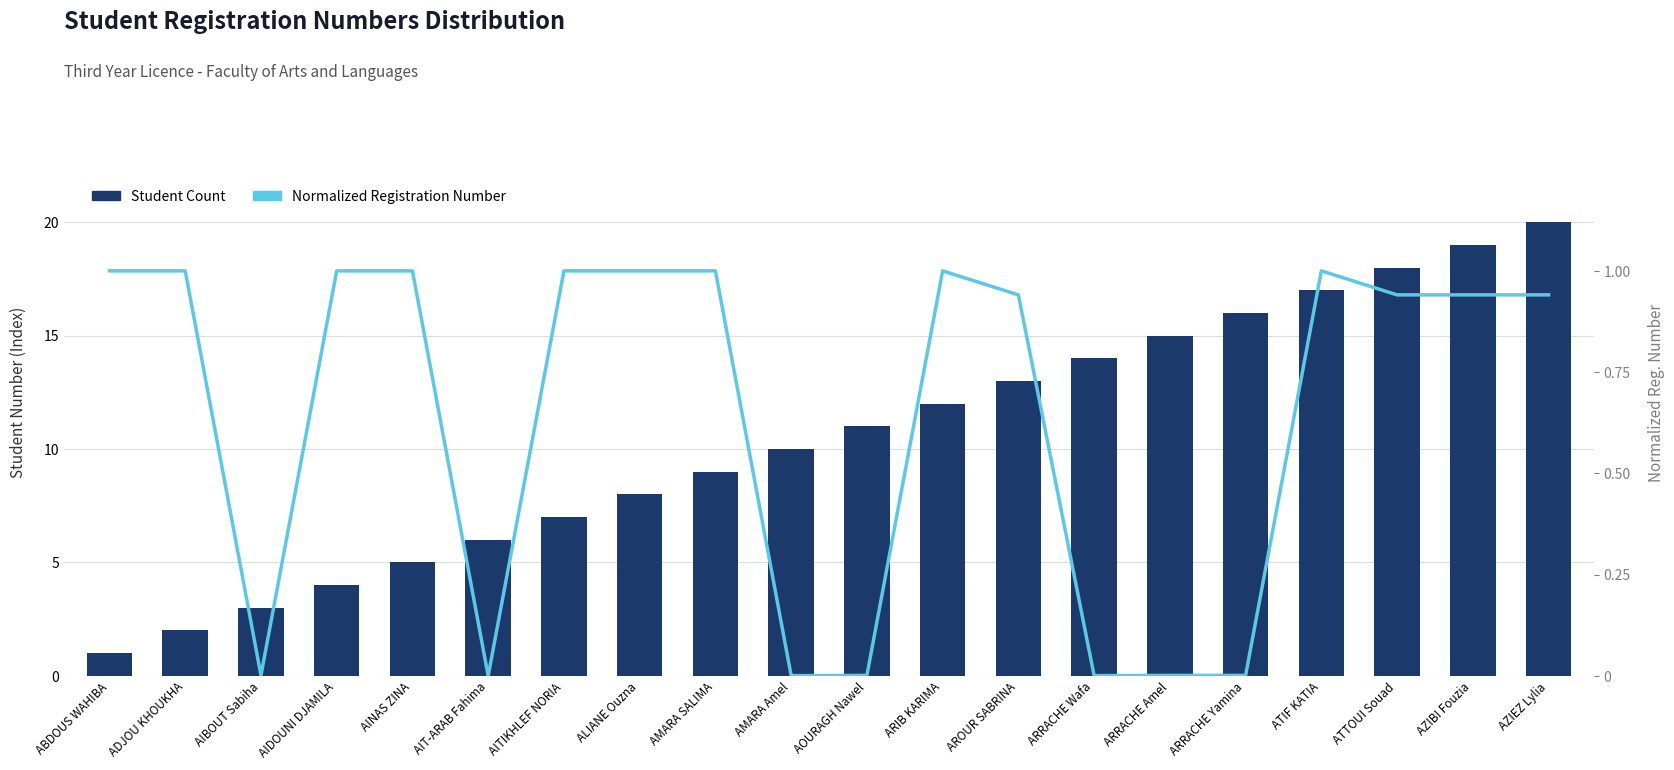

What is the greatest value displayed?

20.0